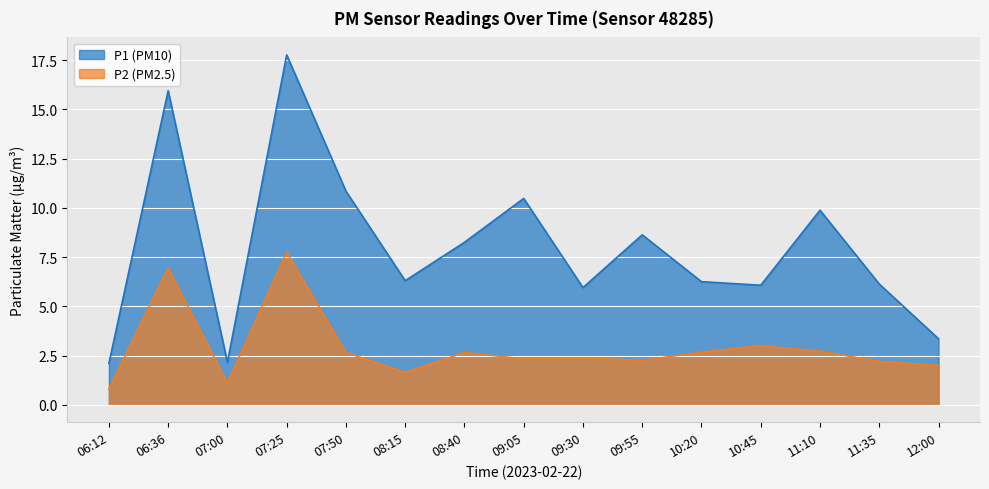

At which category does P2 reach its first local peak?

06:36